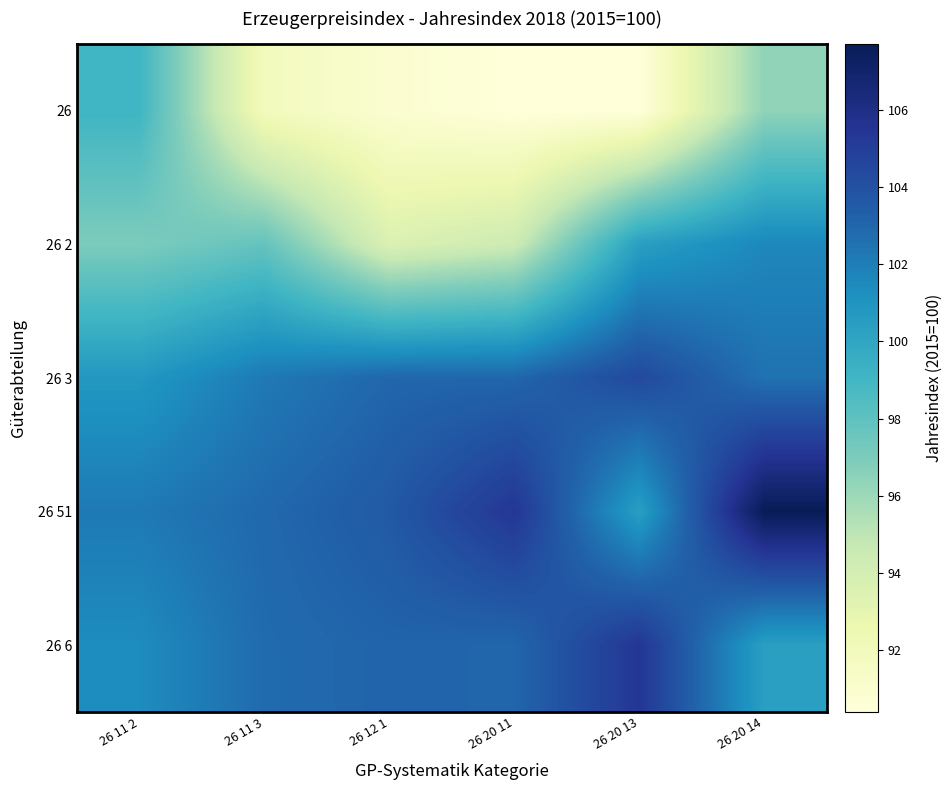

At which category is the sum across all series the highest?

26 20 14